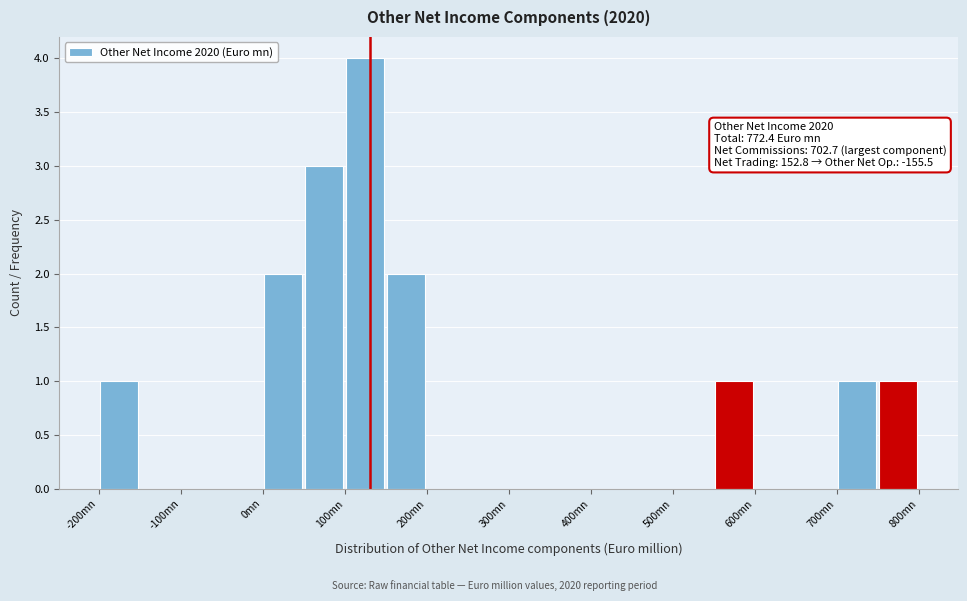

Which range on the x-axis has the tallest bar?

100 to 150